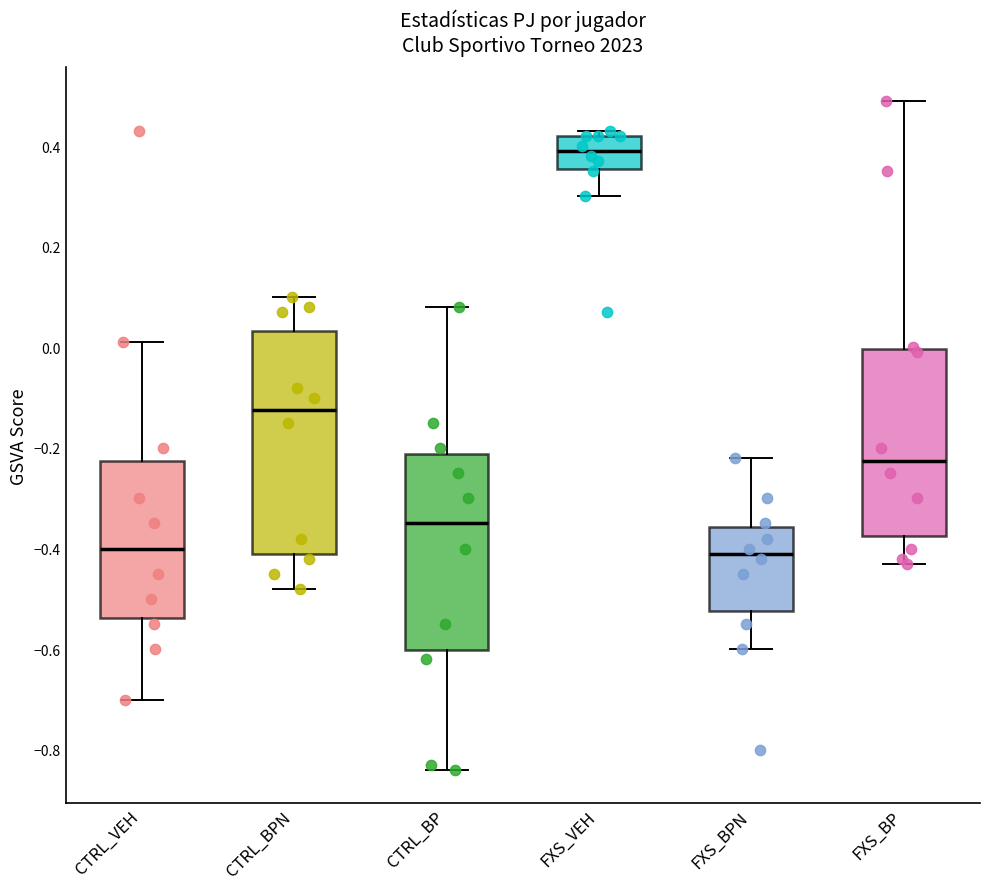

Reading left to right, transcribe this box plot: for each box, give where its median line is, the range the box spans, and where its two whiskers end, as read against the y-axis. The values are not printed on the chart, so give them approximately, as read against the axis.

CTRL_VEH: median -0.40, box -0.54 to -0.22, whiskers -0.70 to 0.02
CTRL_BPN: median -0.12, box -0.40 to 0.04, whiskers -0.48 to 0.10
CTRL_BP: median -0.34, box -0.60 to -0.22, whiskers -0.84 to 0.08
FXS_VEH: median 0.40, box 0.36 to 0.42, whiskers 0.30 to 0.44
FXS_BPN: median -0.40, box -0.52 to -0.36, whiskers -0.60 to -0.22
FXS_BP: median -0.22, box -0.38 to 0.00, whiskers -0.42 to 0.50